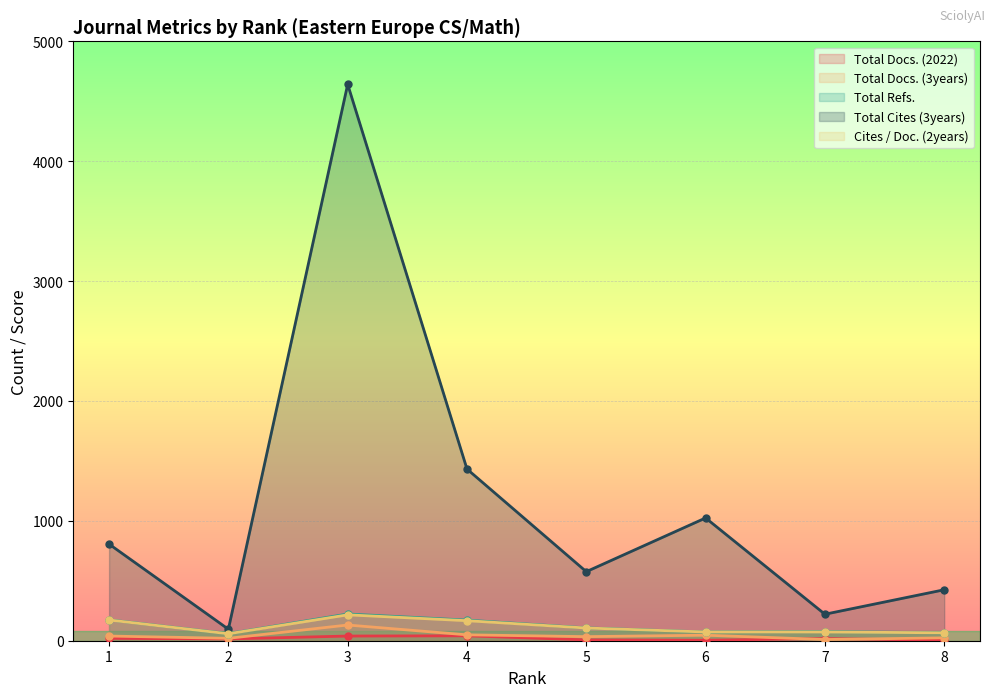

True or false: Total Docs. (3years) and Total Refs. intersect in this chart.

False